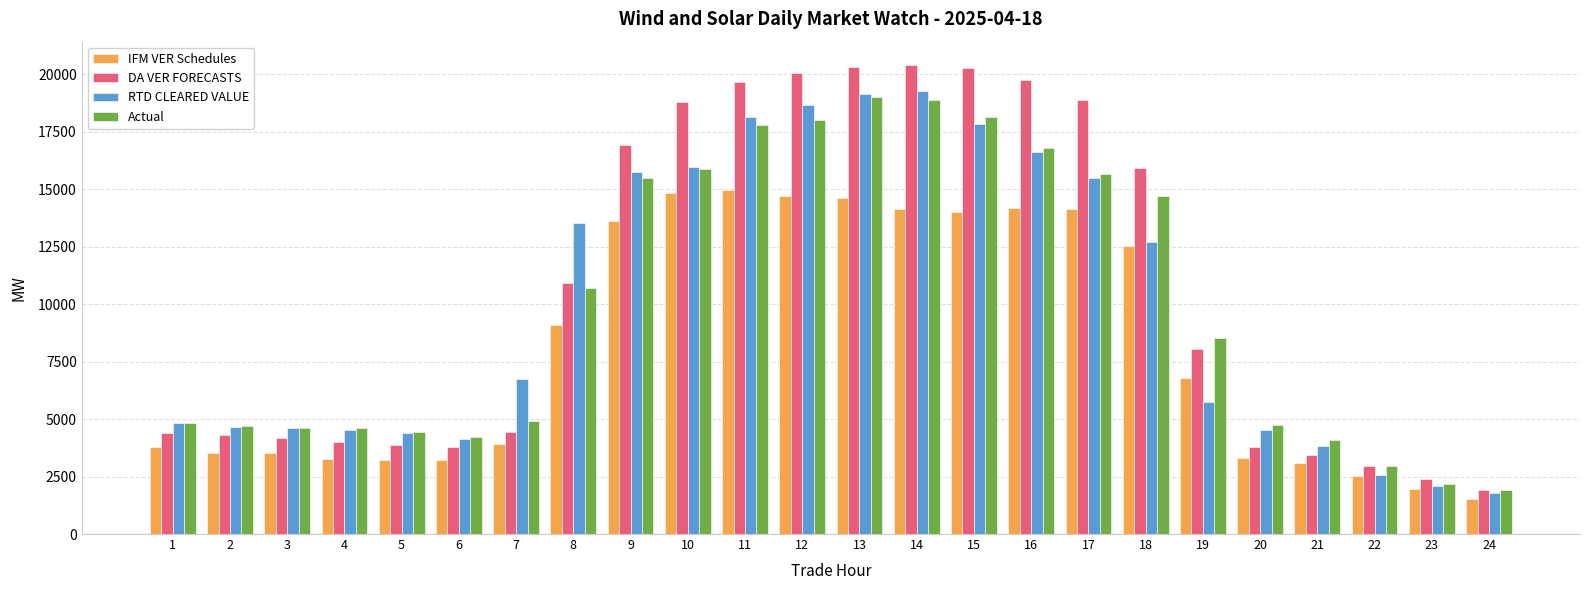

What is the maximum value shown in the chart?

20407.3